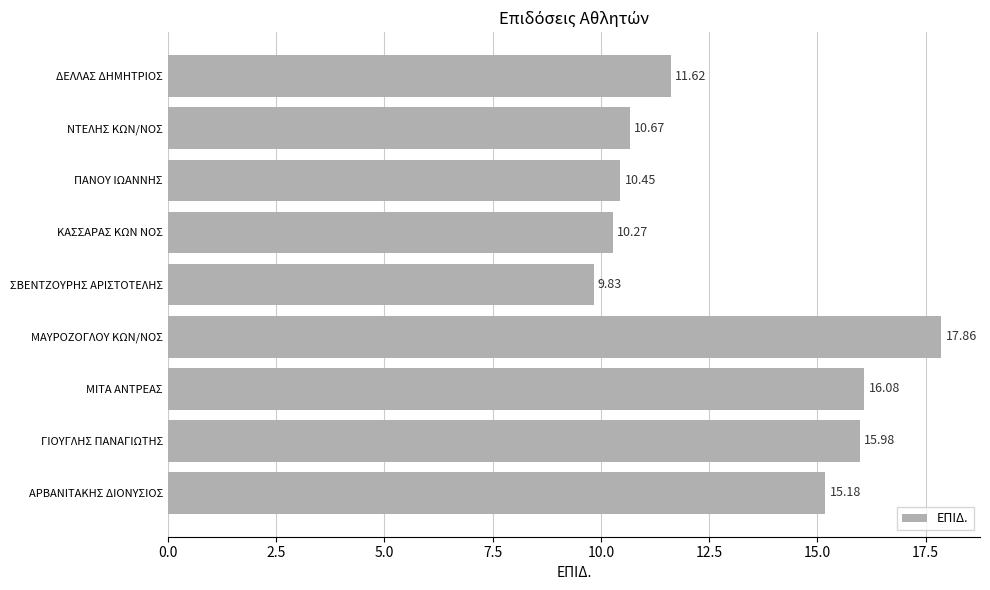

What is the minimum value shown in the chart?

9.8